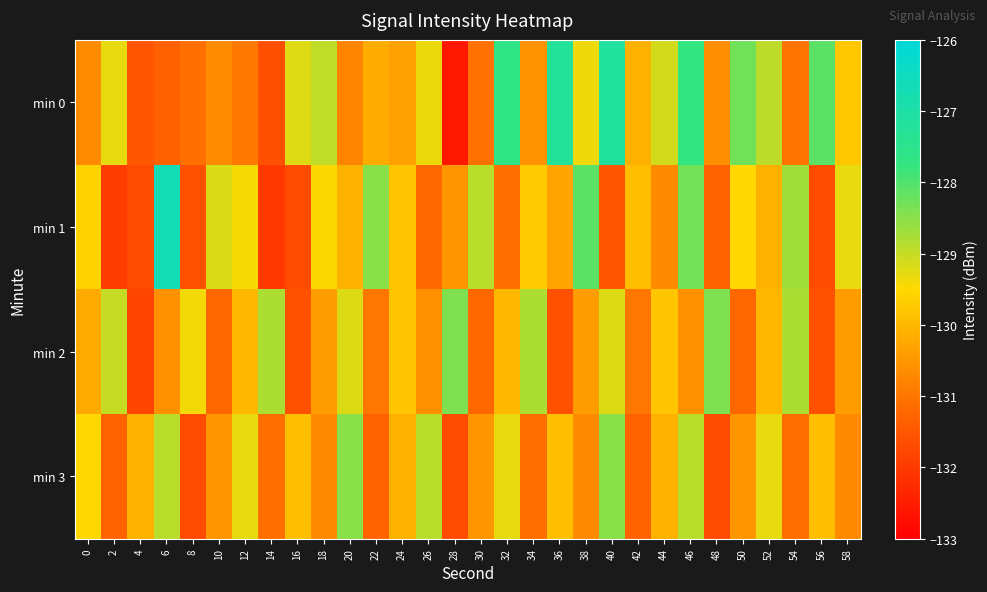

How many distinct data groups are displayed?

4